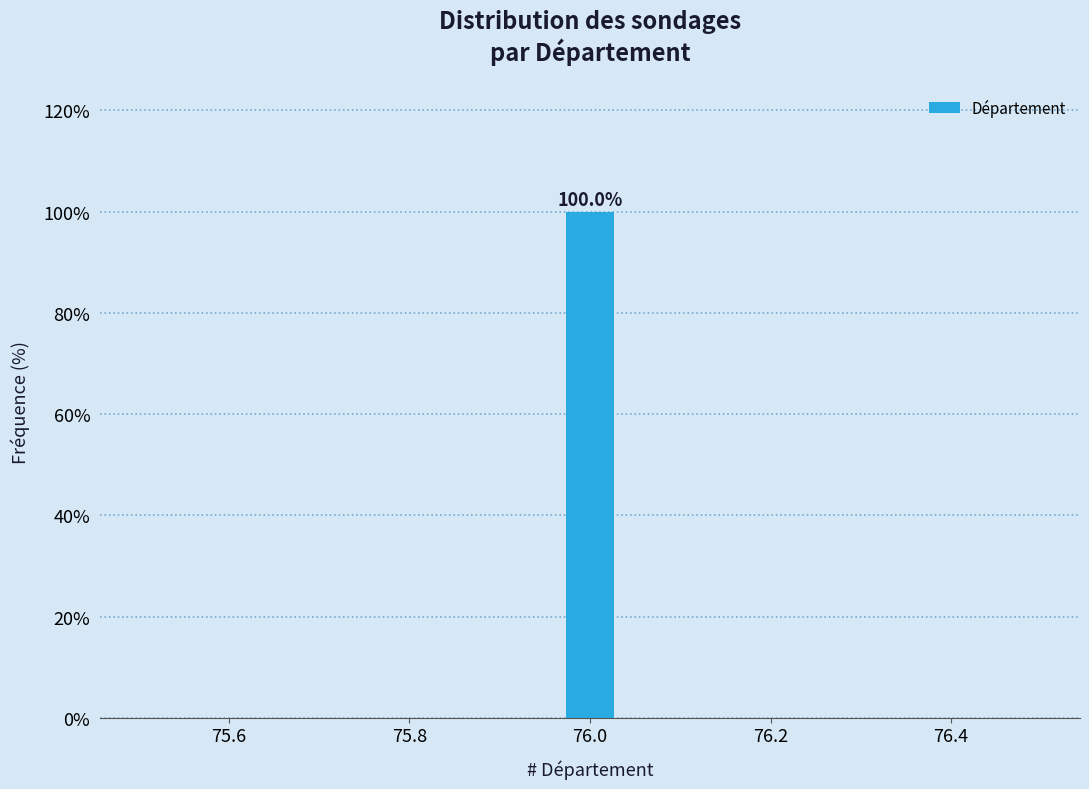

Around what value on the x-axis is the tallest bar? Give the approximate position of its centre, as read against the axis.

76.00